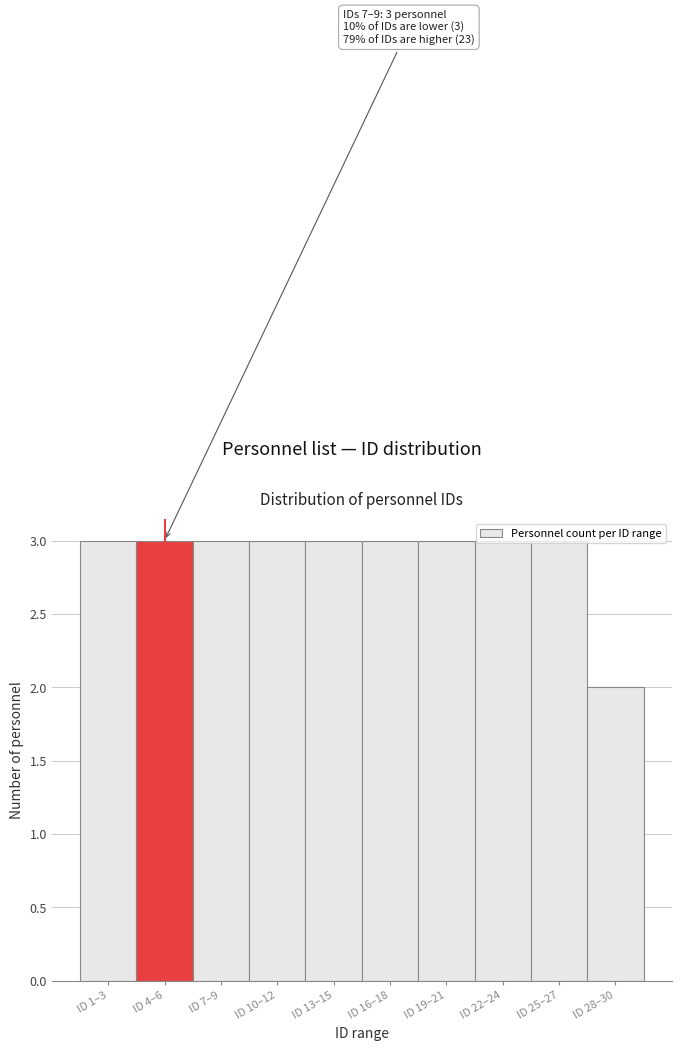

True or false: the data shows 1 at ID 13–15.

False